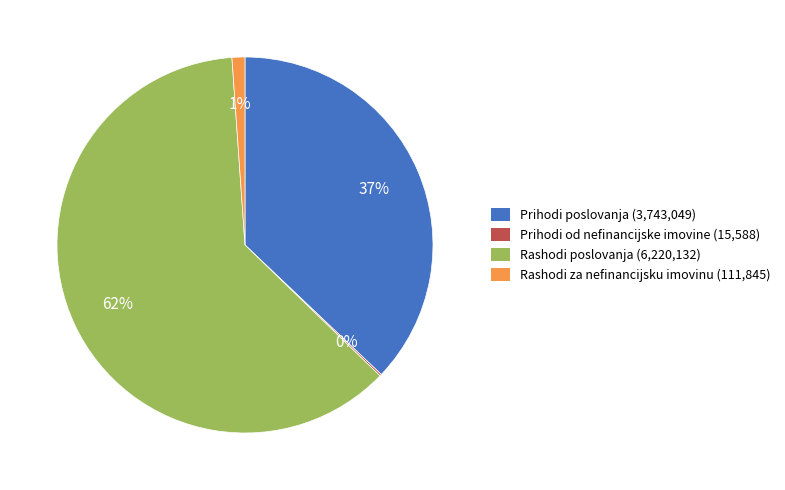

To the nearest percent, what portion does Rashodi za nefinancijsku imovinu represent?

1%